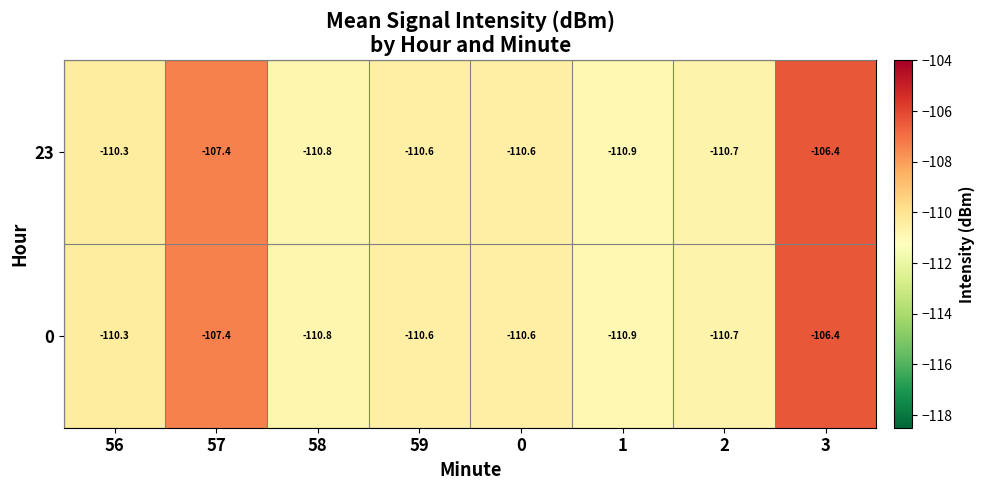

What is the average value of the 0 series?

-109.7